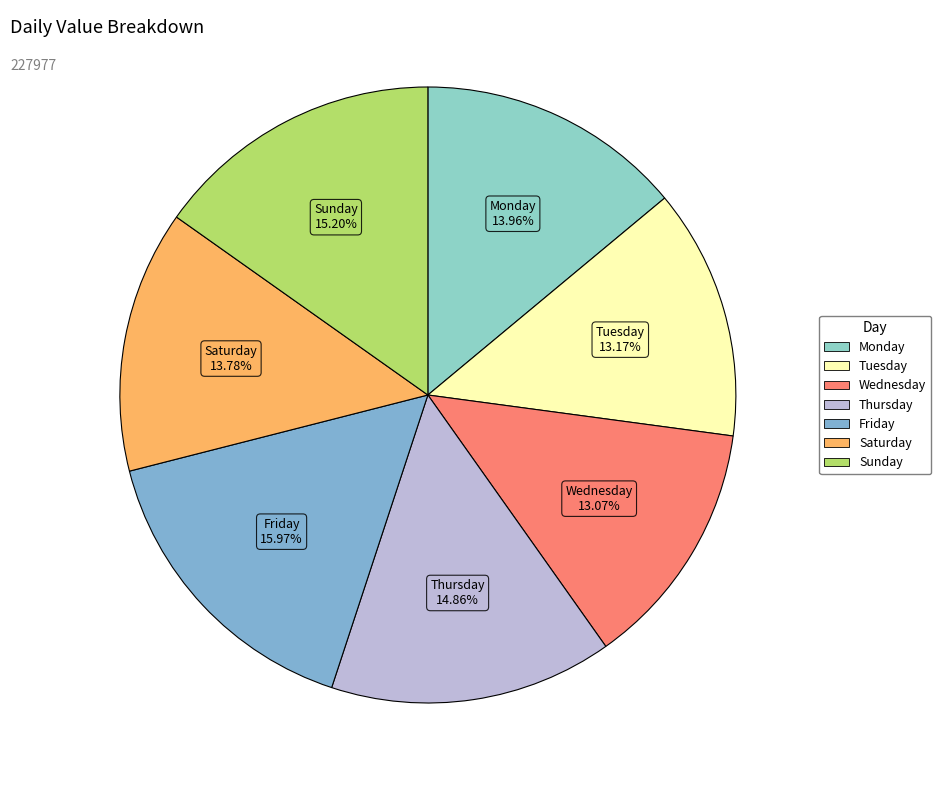

Is the sum of Saturday and Thursday greater than half?

No